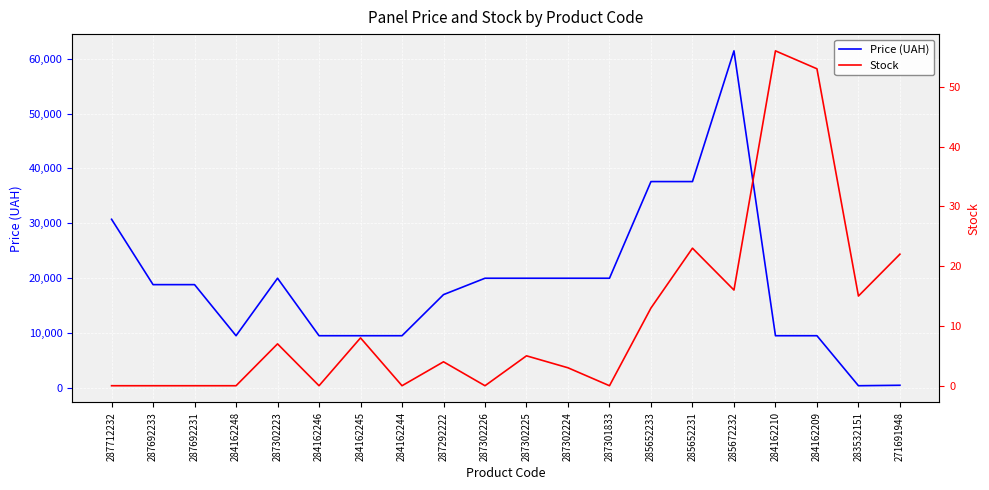

True or false: Price (UAH) and Stock intersect in this chart.

False